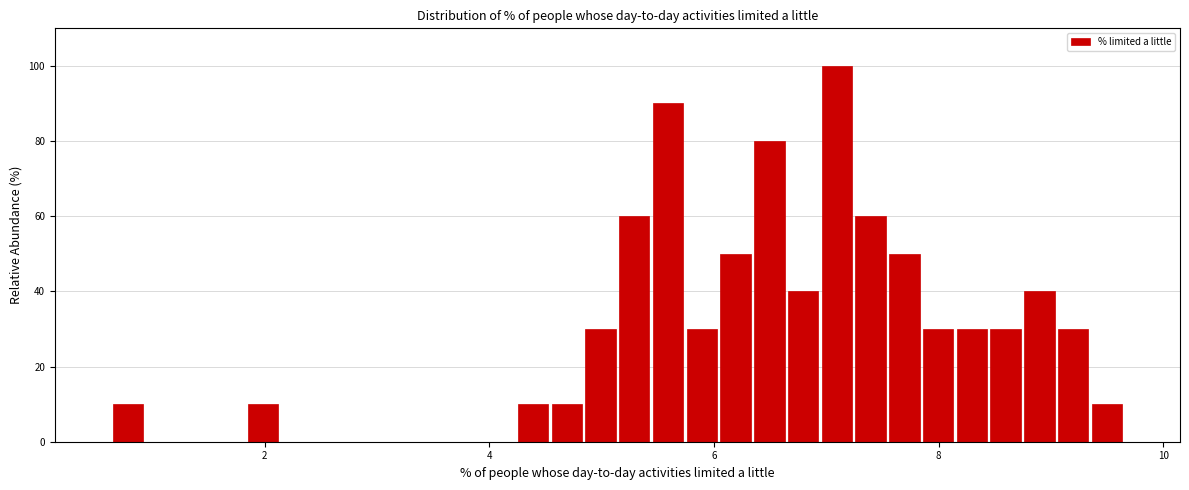

Around what value on the x-axis is the tallest bar? Give the approximate position of its centre, as read against the axis.

7.0